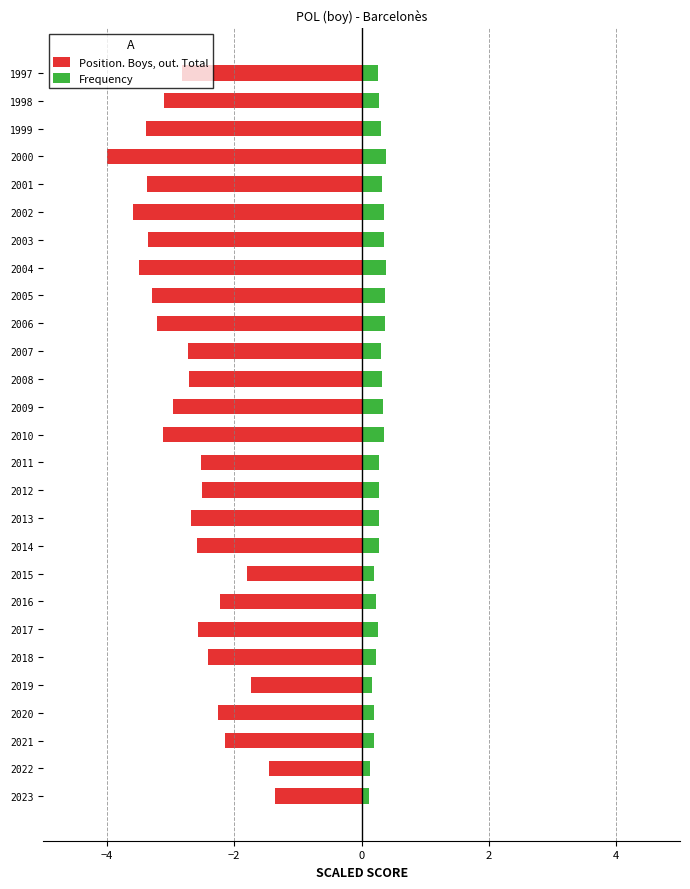

What is the difference between the maximum and minimum values in the Position. Boys, out. Total series?

2.6